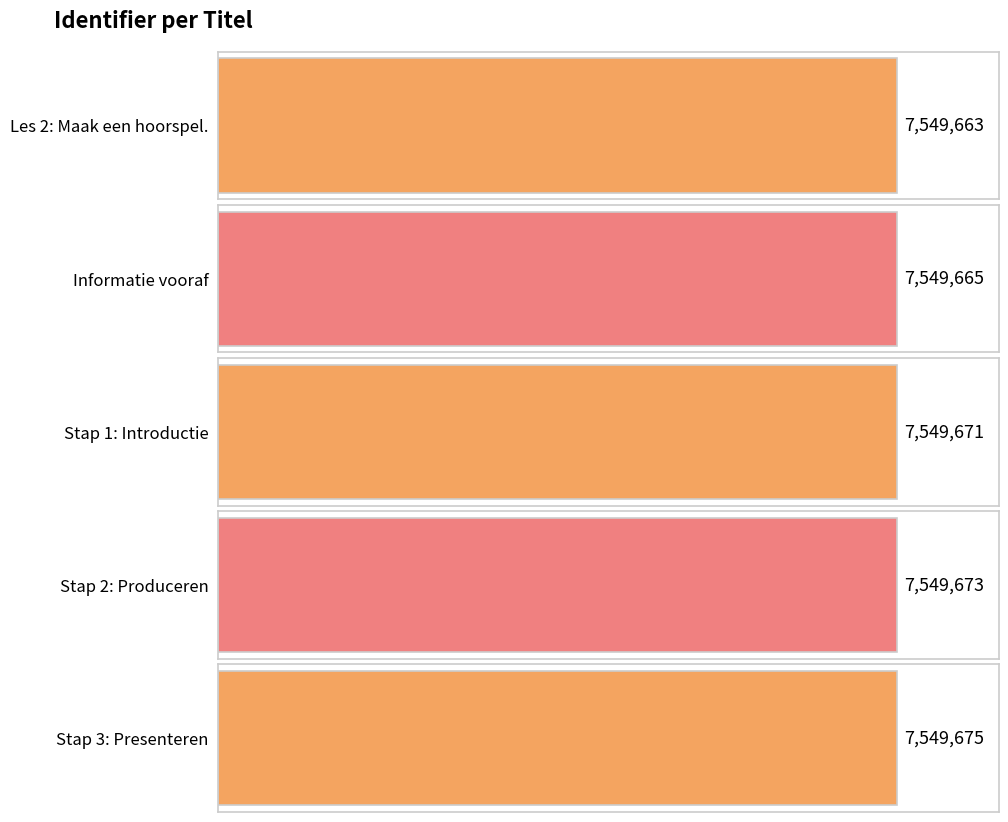

List the labels in order of value, smallest first.

Les 2: Maak een hoorspel., Informatie vooraf, Stap 1: Introductie, Stap 2: Produceren, Stap 3: Presenteren